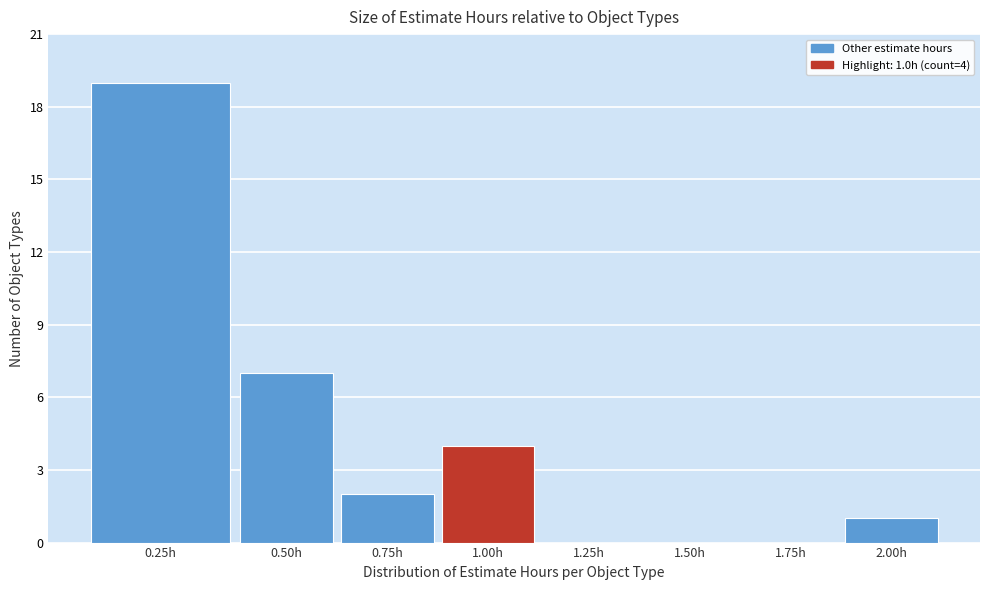

Reading right to left, extract all data points from this chart.

2.00h=1	1.75h=0	1.50h=0	1.25h=0	1.00h=4	0.75h=2	0.50h=7	0.25h=19